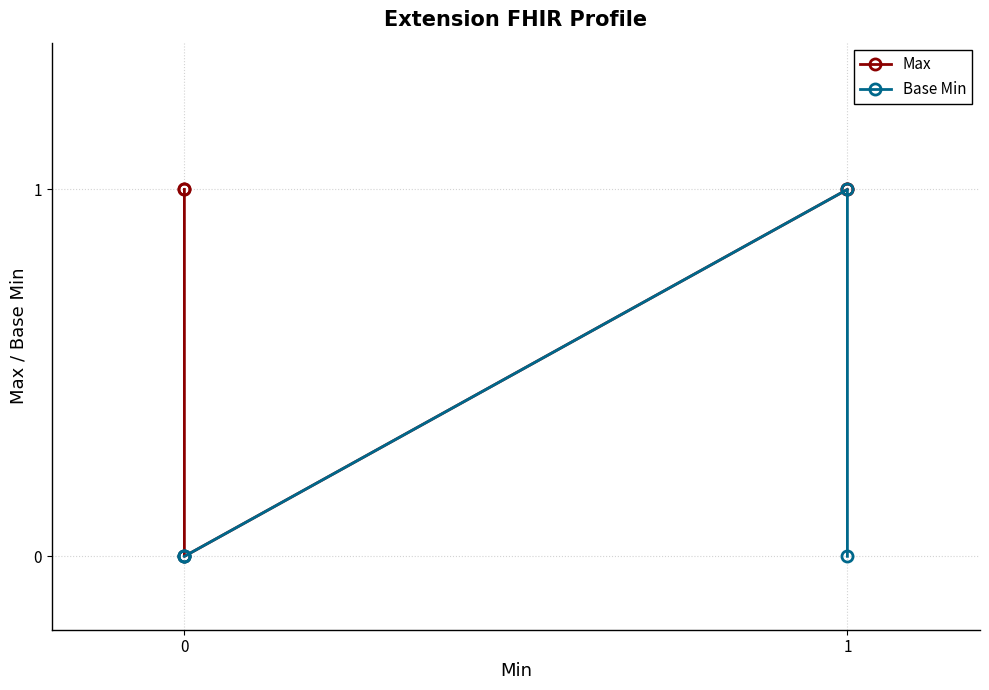

True or false: Max and Base Min cross at least once.

False